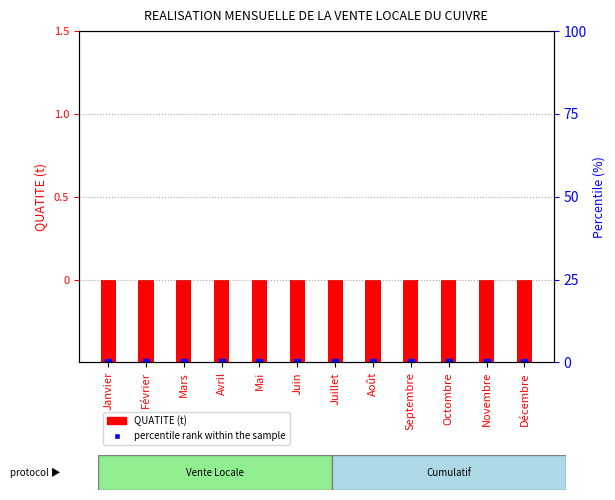

What are all the series names shown in the legend?

QUATITE (t), percentile rank within the sample